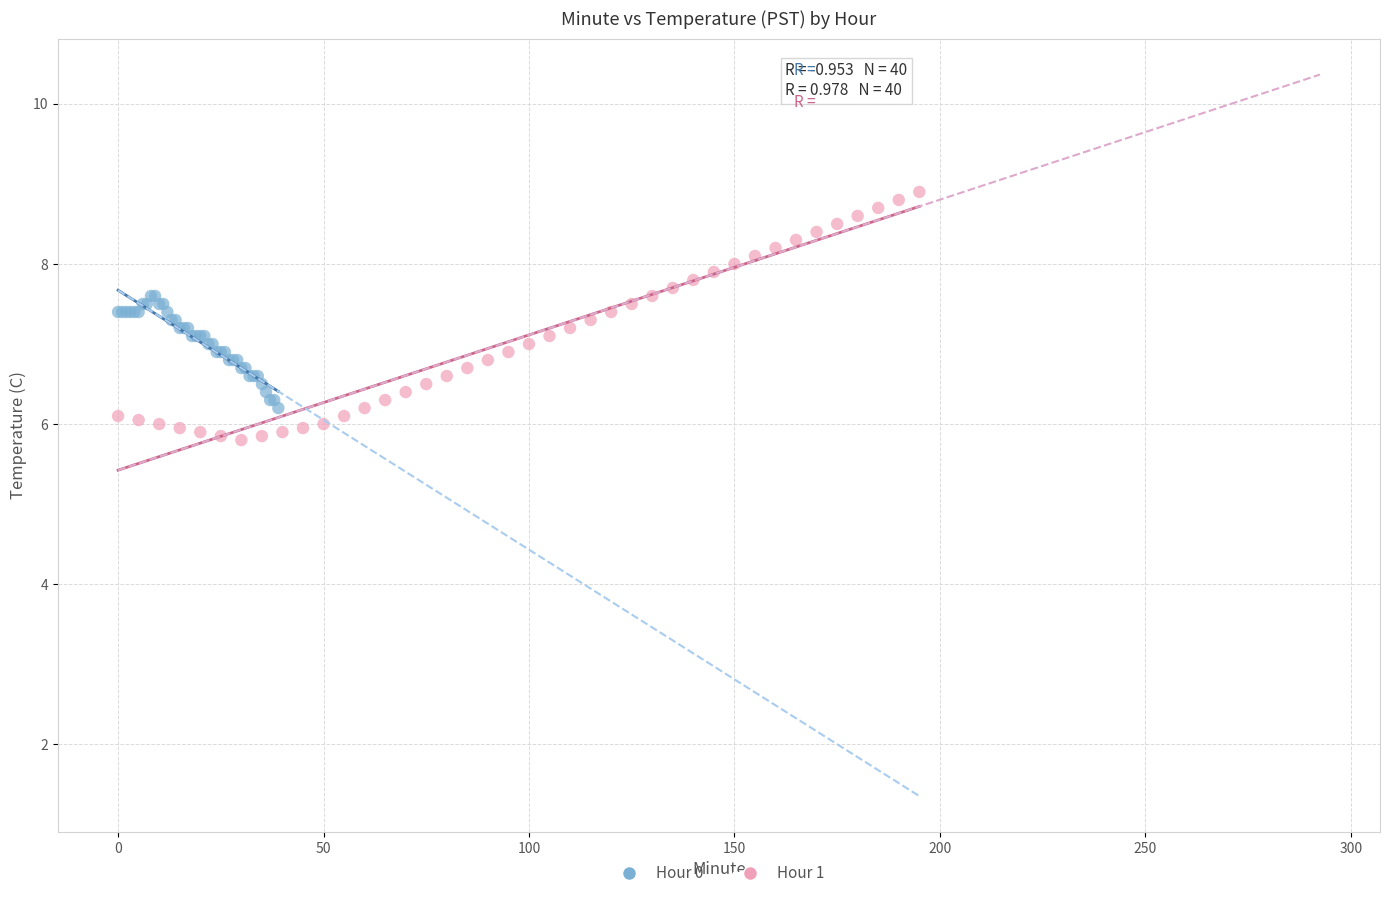

Which series has the largest Y range (max minus min)?

Hour 1